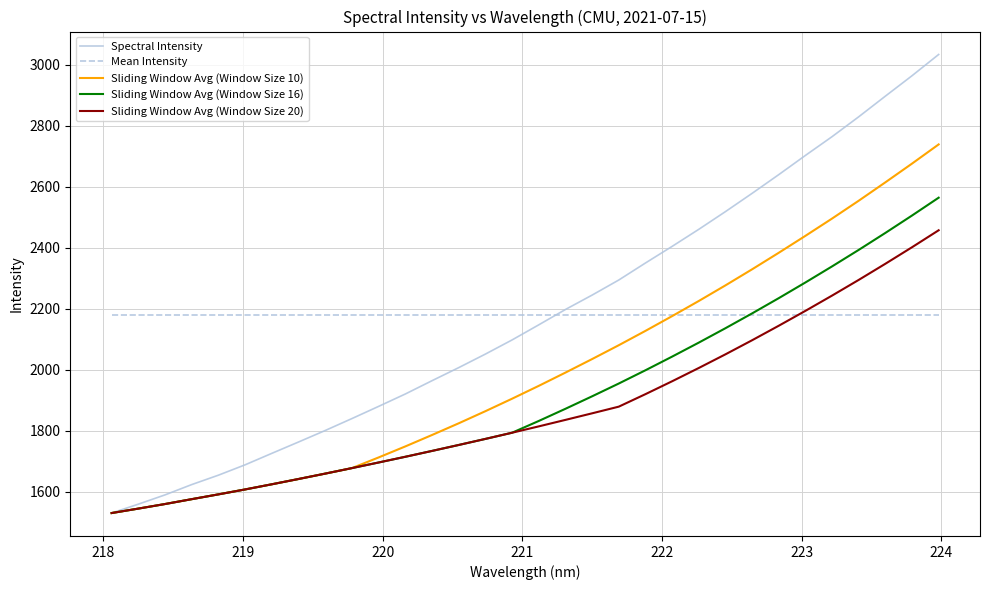

What is the highest value of the Mean Intensity series?

2178.7